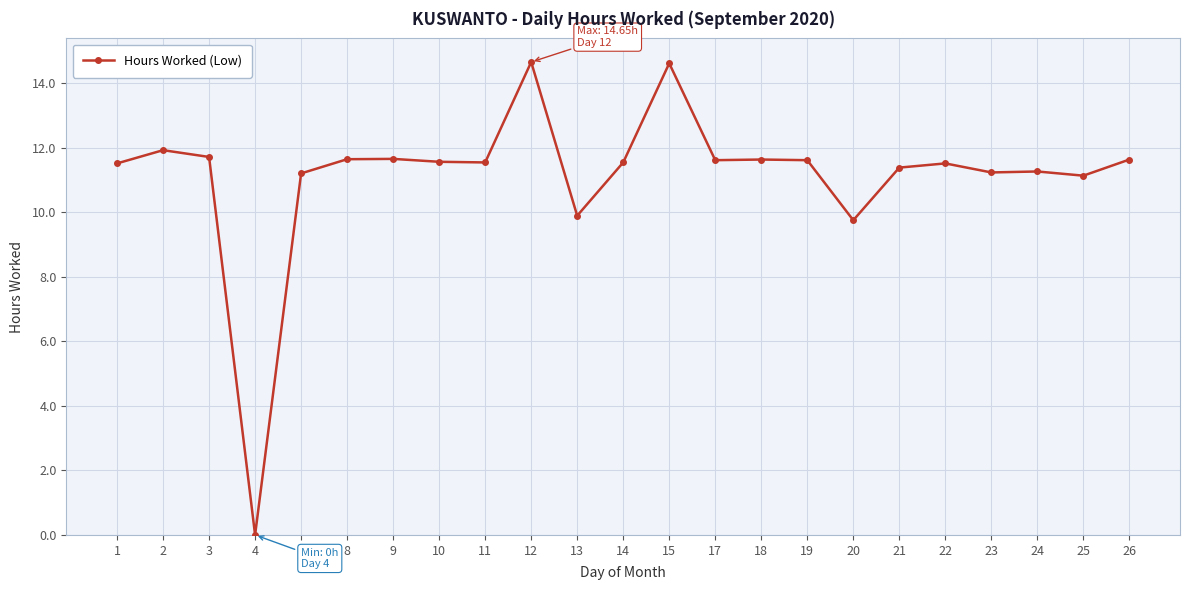

Does the chart have visible grid lines?

Yes